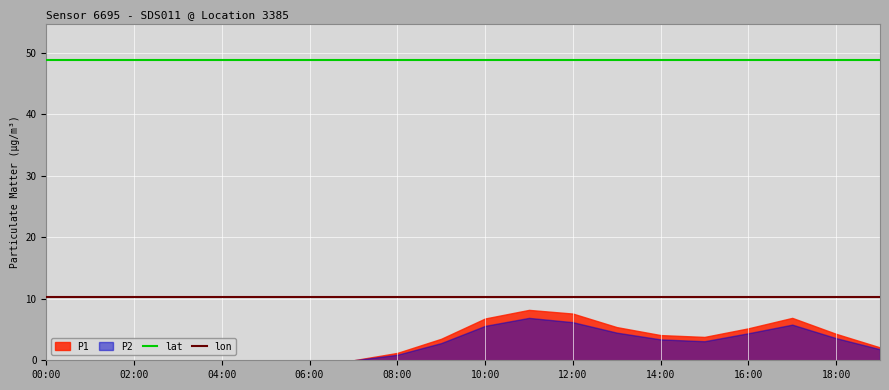

Which category has the lowest value in the lat series?

00:00